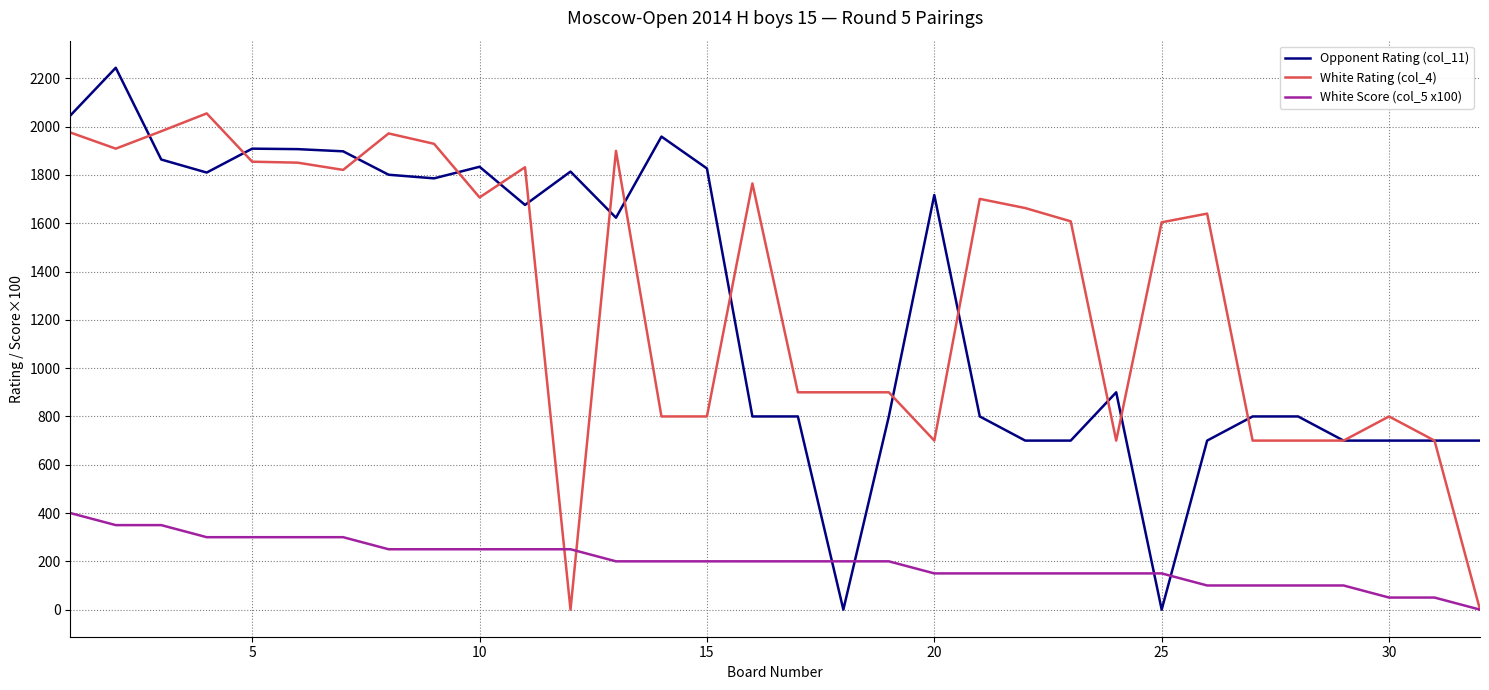

How many series are shown in this chart?

3